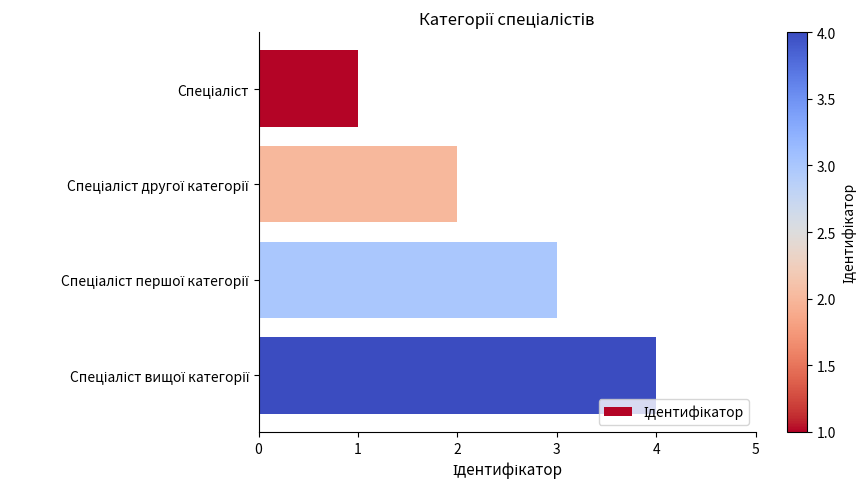

How many data points are less than 3?

2